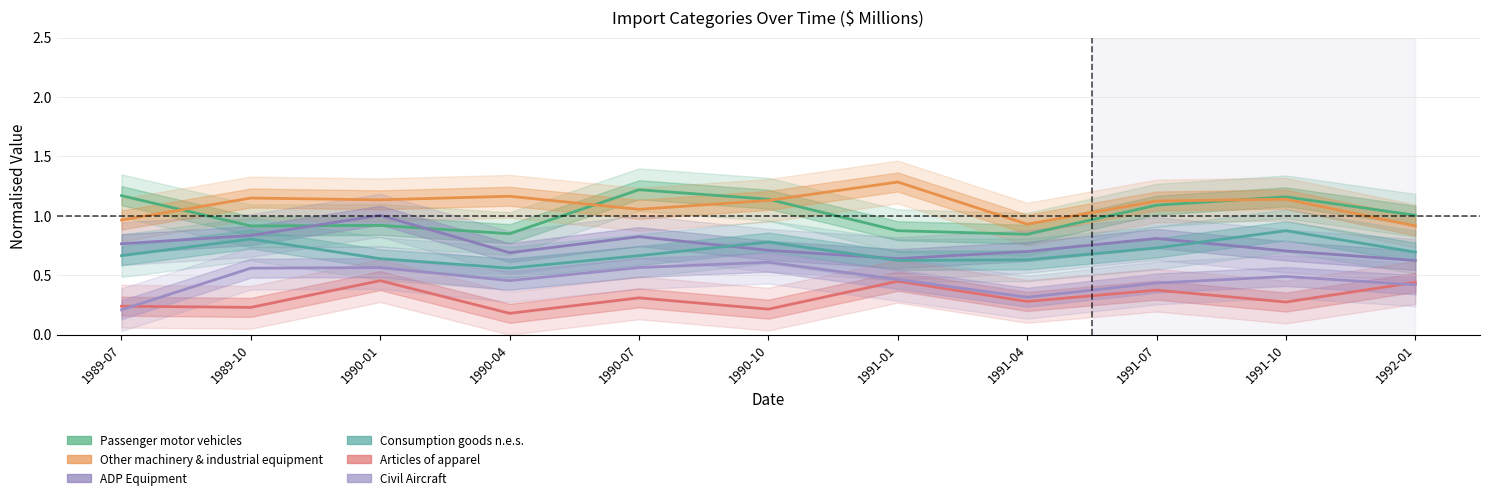

Which series ends up on top after the final intersection of Other machinery & industrial equipment and Passenger motor vehicles?

Passenger motor vehicles